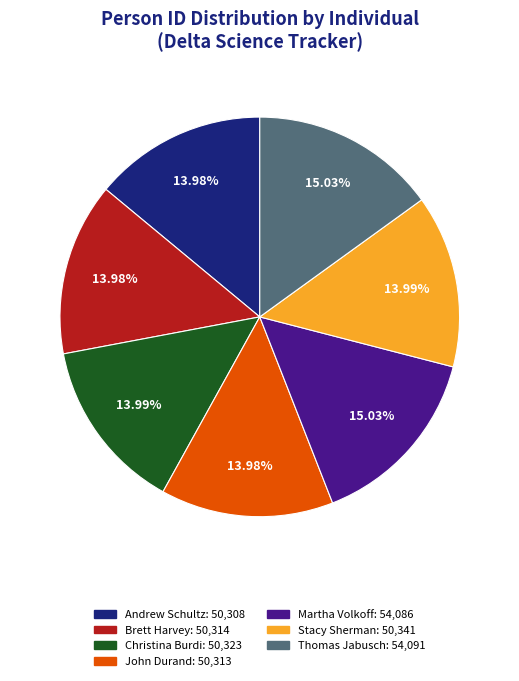

What percentage is NOT represented by Thomas Jabusch?

85.0%